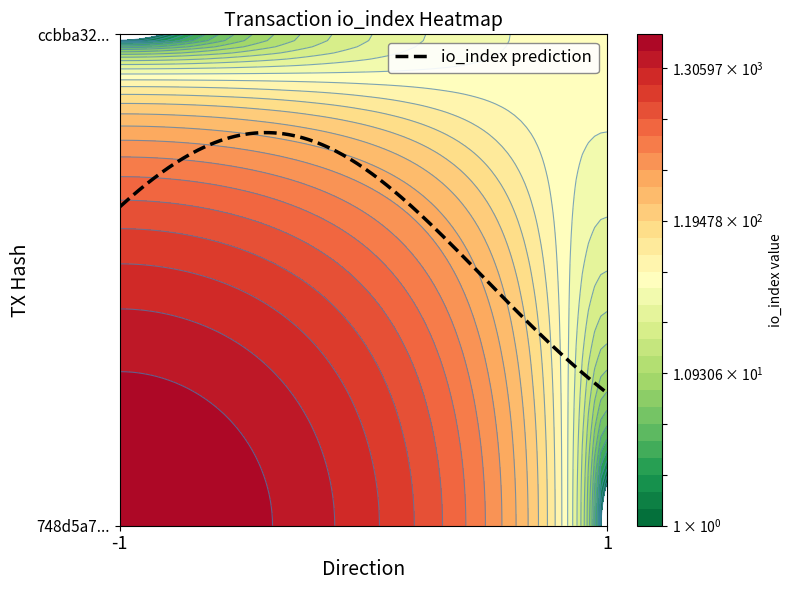

What is the sum of all 748d5a7299d945c5f52963dfb77ec4e1fdbfe4b values?

2221